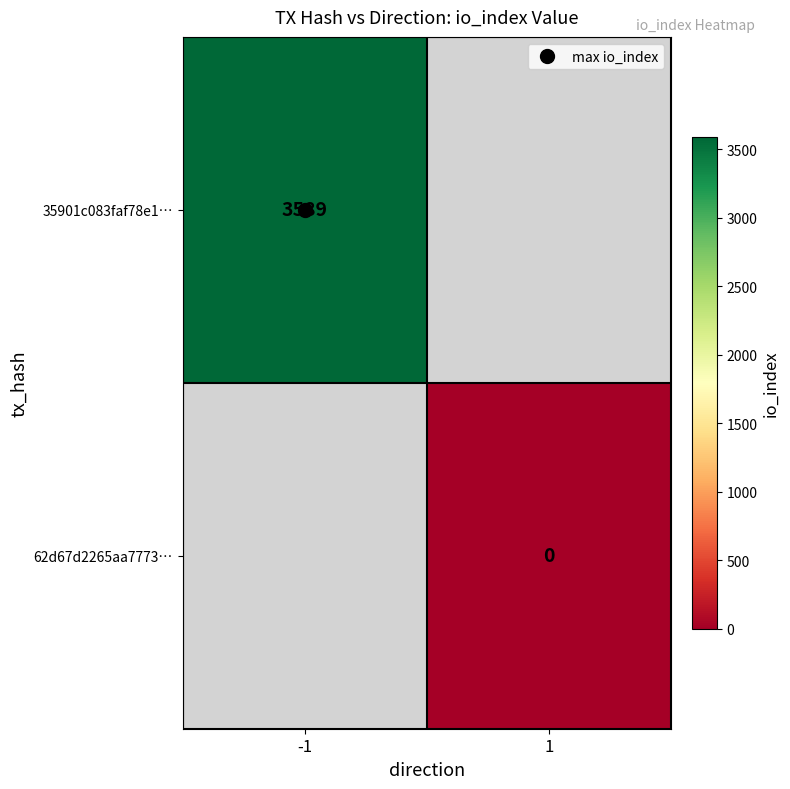

How many values in 35901c083faf78e1… are above zero?

1